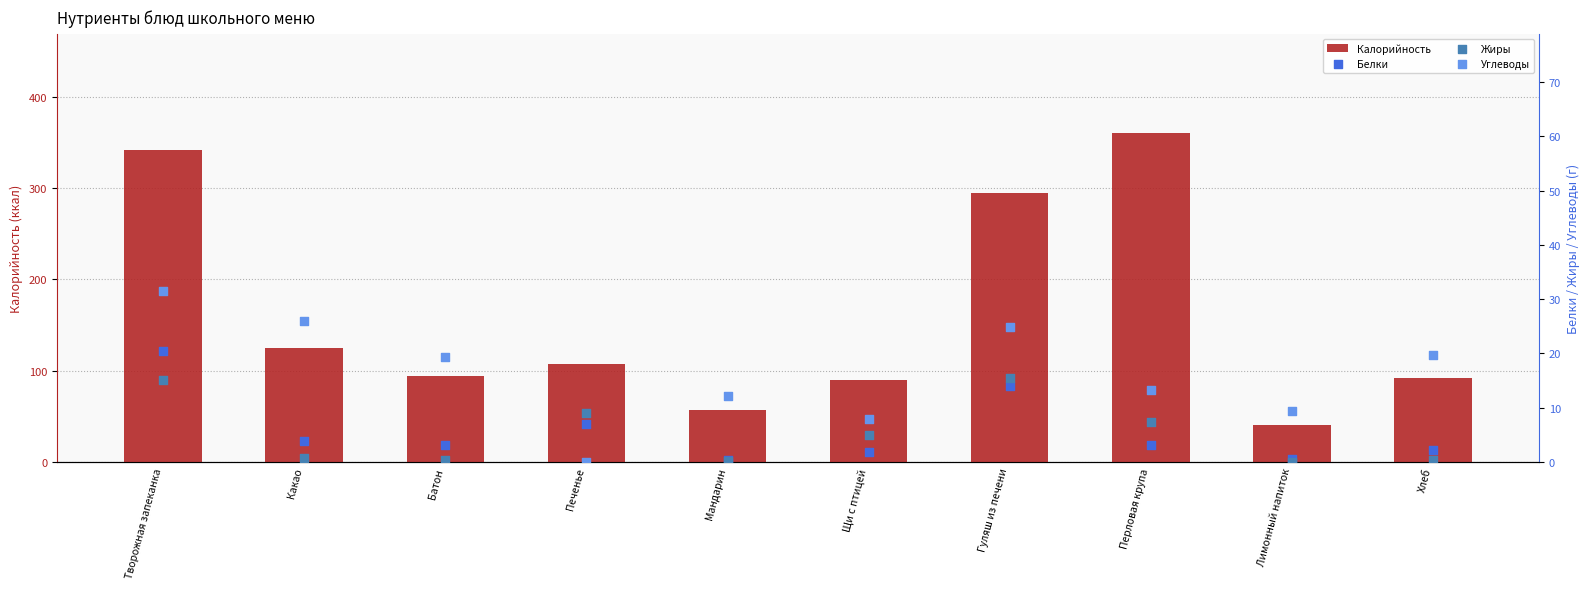

Is the value of Углеводы at Батон greater than the value of Жиры at Батон?

Yes